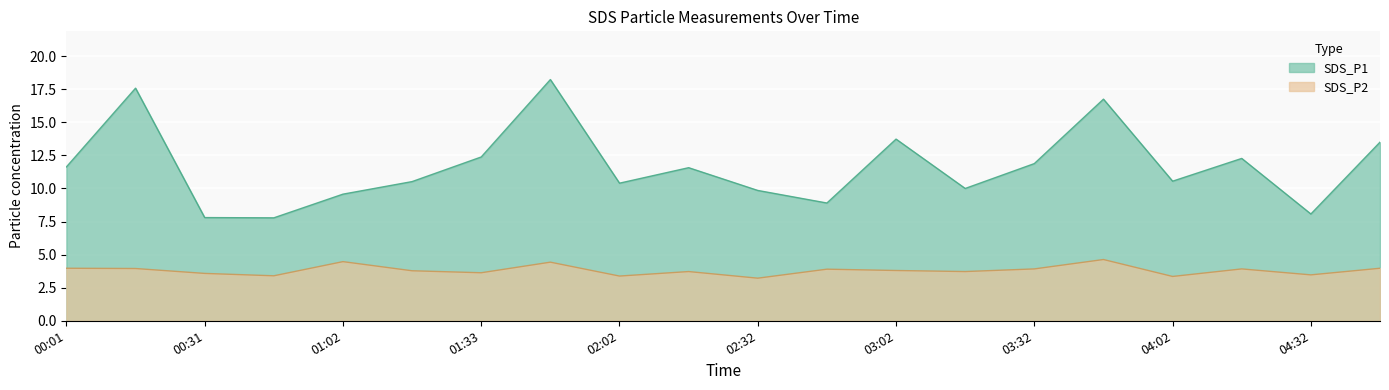

How many series are shown in this chart?

2